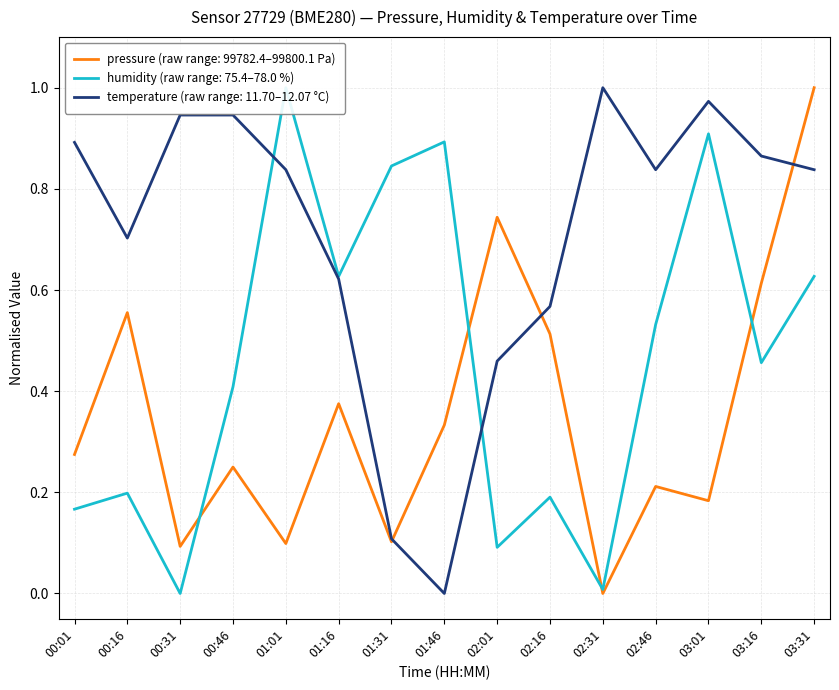

How many lines are shown in the chart?

3